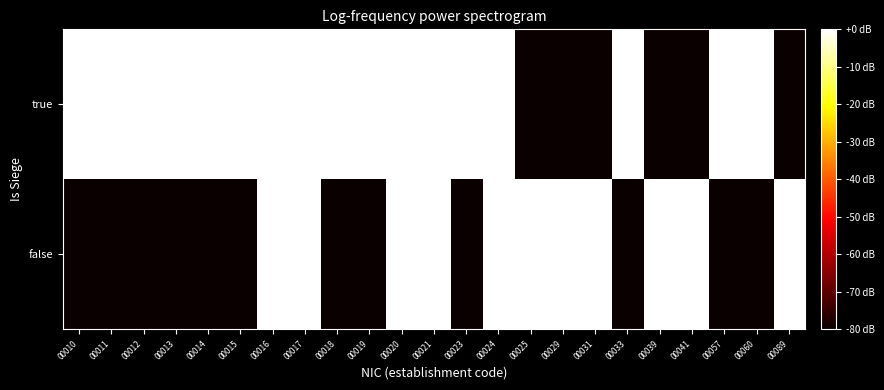

How many data points does each series have?

23